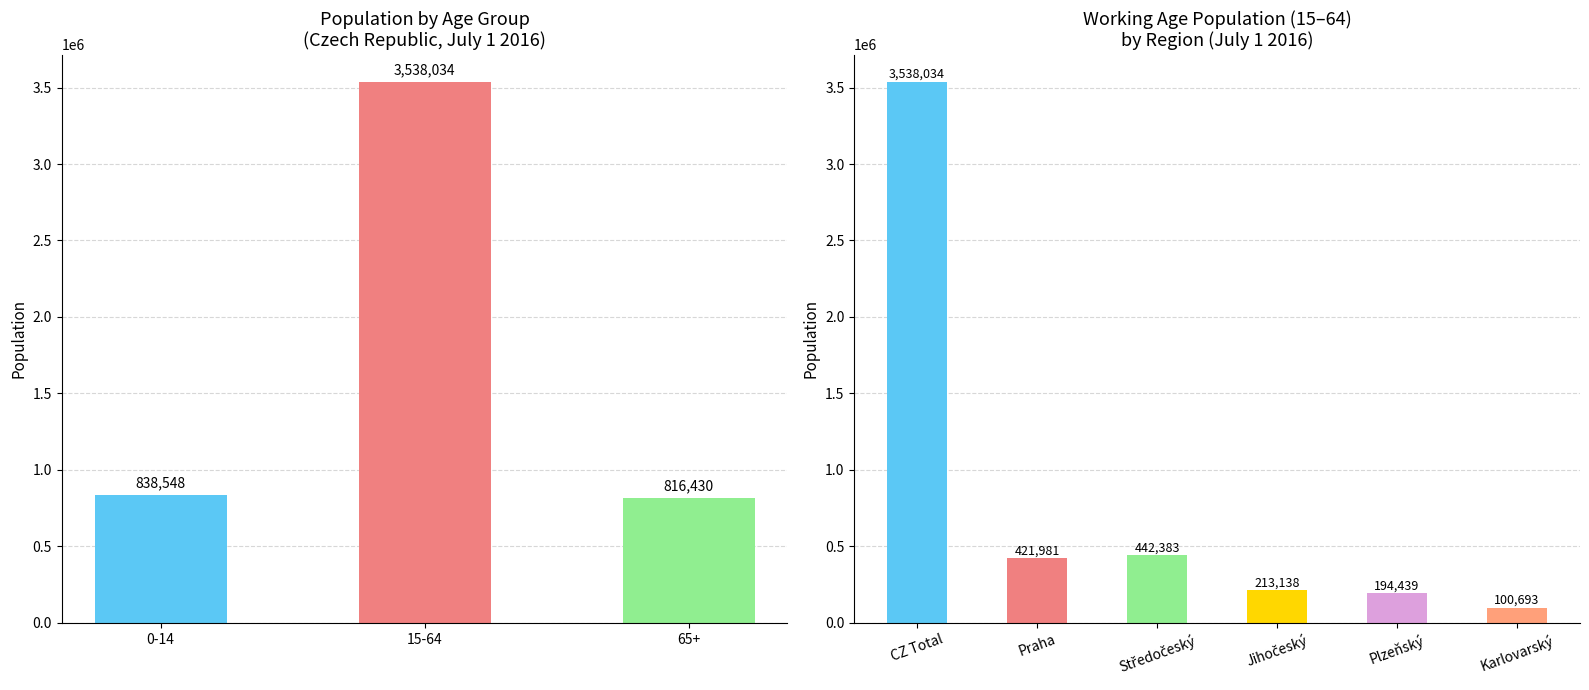

Which category has the highest value across all series?

15-64